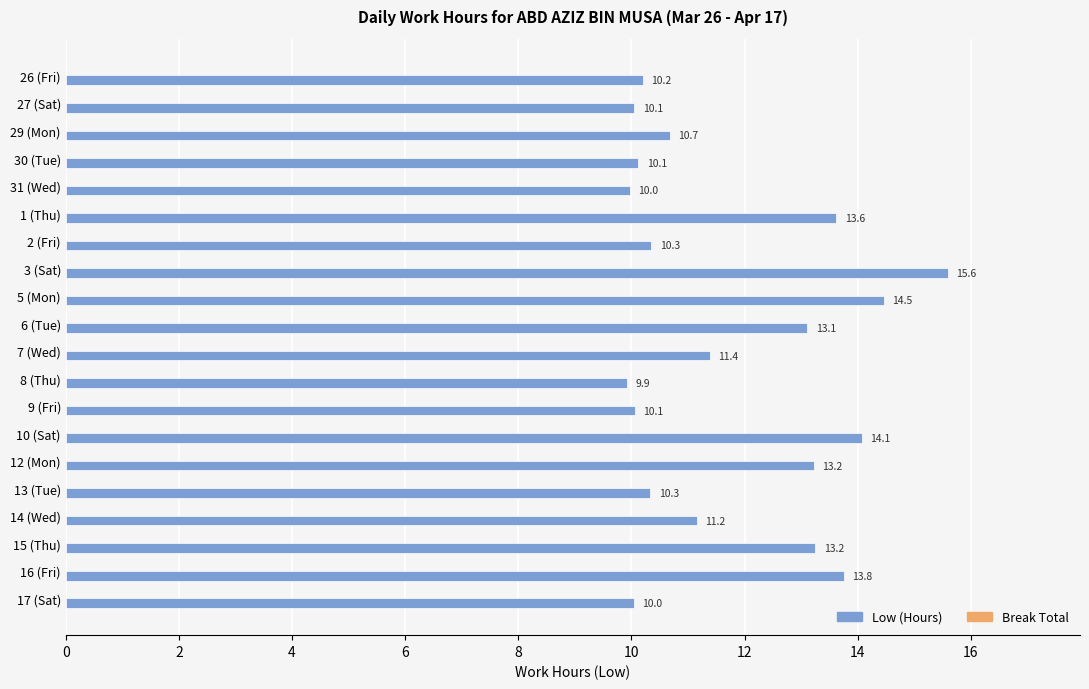

What is the approximate value at 12 (Mon)?

13.2